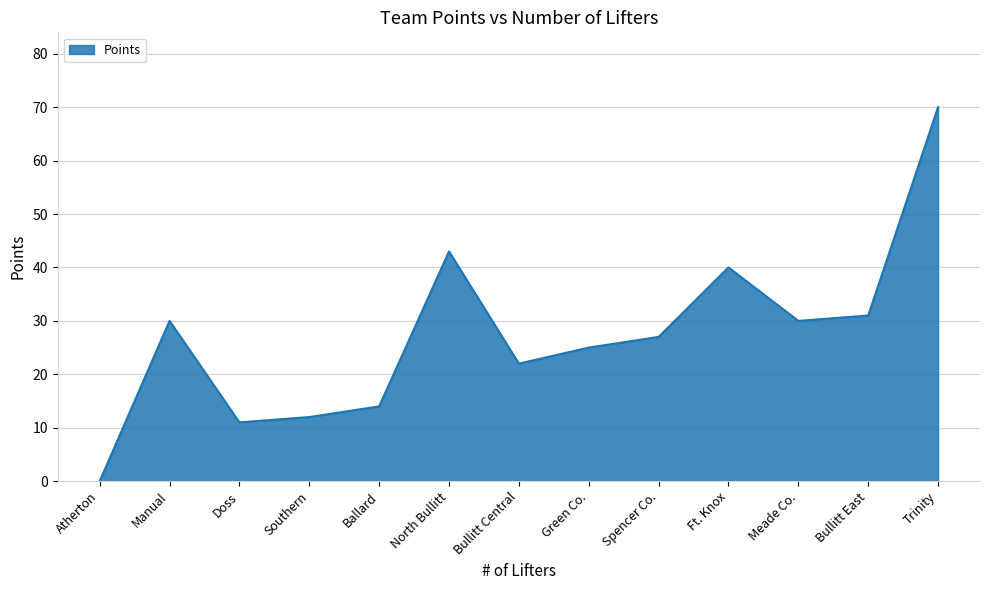

How many distinct data groups are displayed?

1